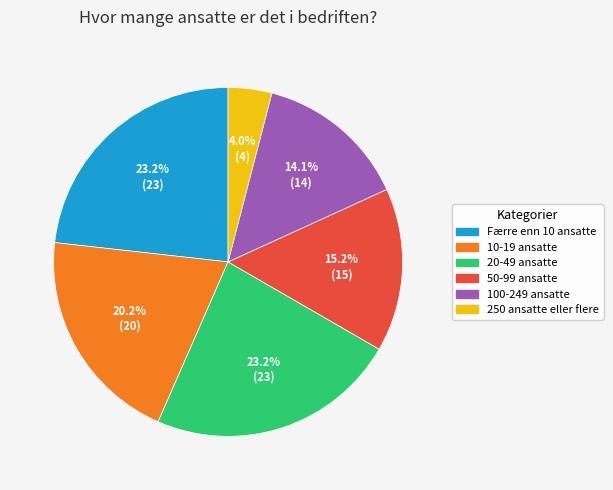

Which category has the smallest portion of the pie?

250 ansatte eller flere